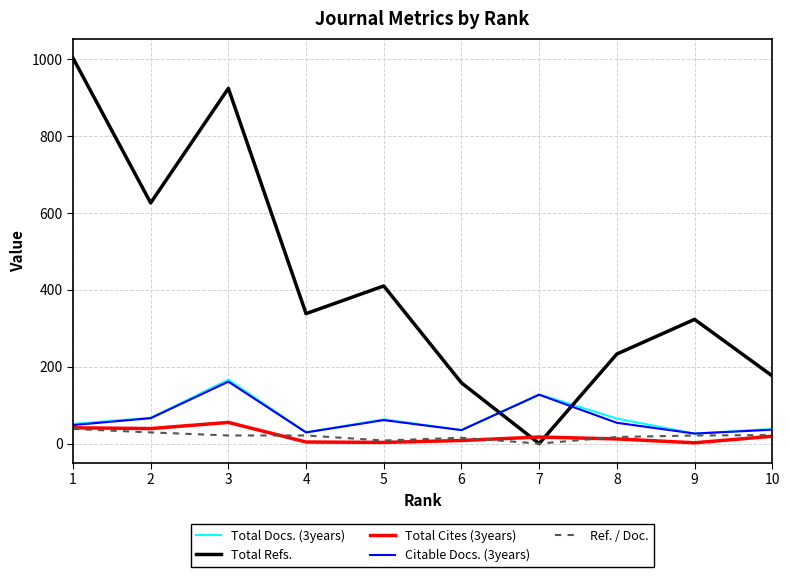

Which series ends up on top after the final intersection of Citable Docs. (3years) and Total Refs.?

Total Refs.